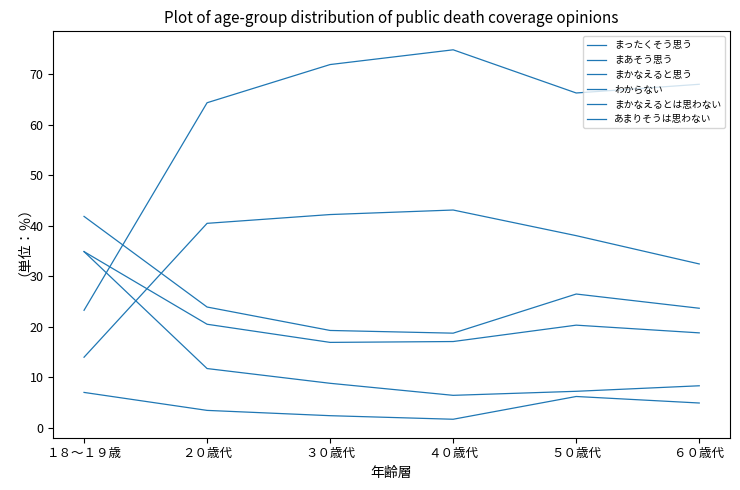

Does the chart have visible grid lines?

No